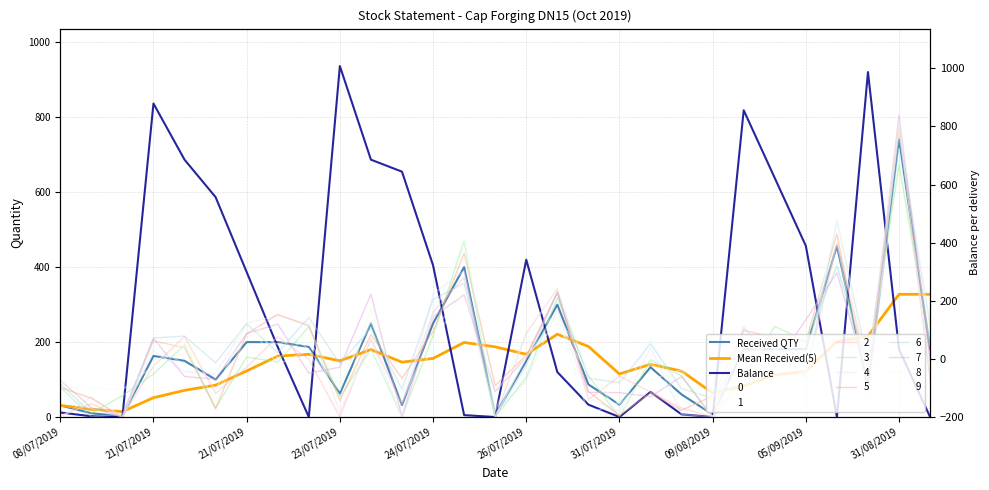

True or false: Received QTY and Balance intersect in this chart.

True